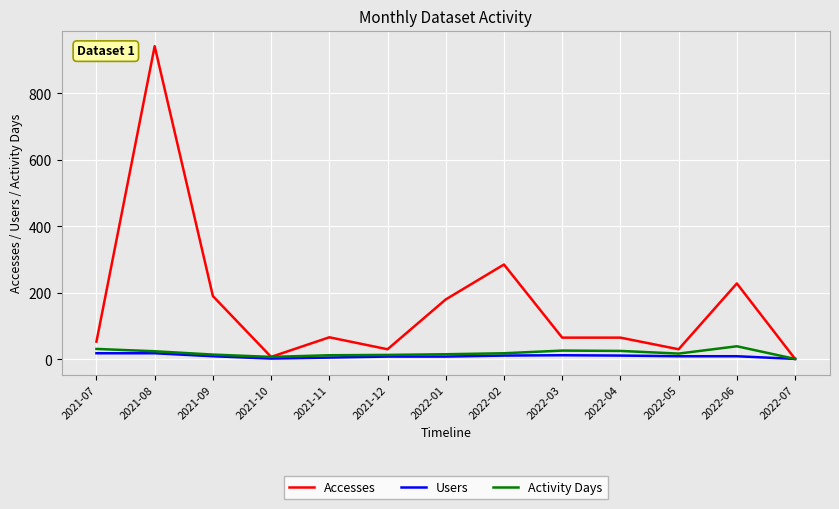

What is the total value across all series at 2021-08?

984